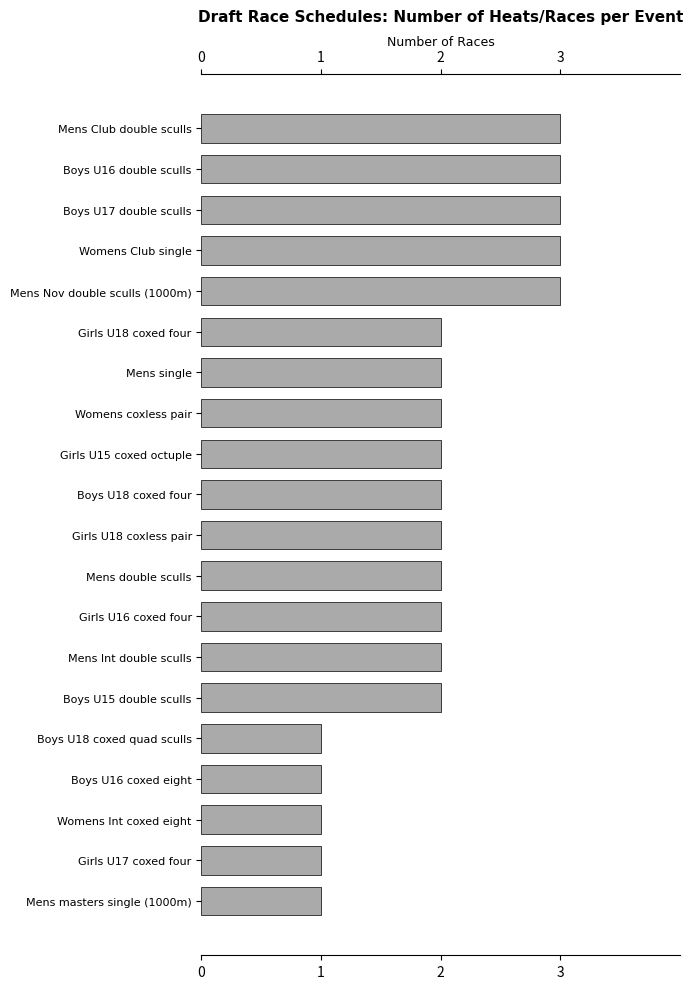

How many categories are shown in the chart?

20